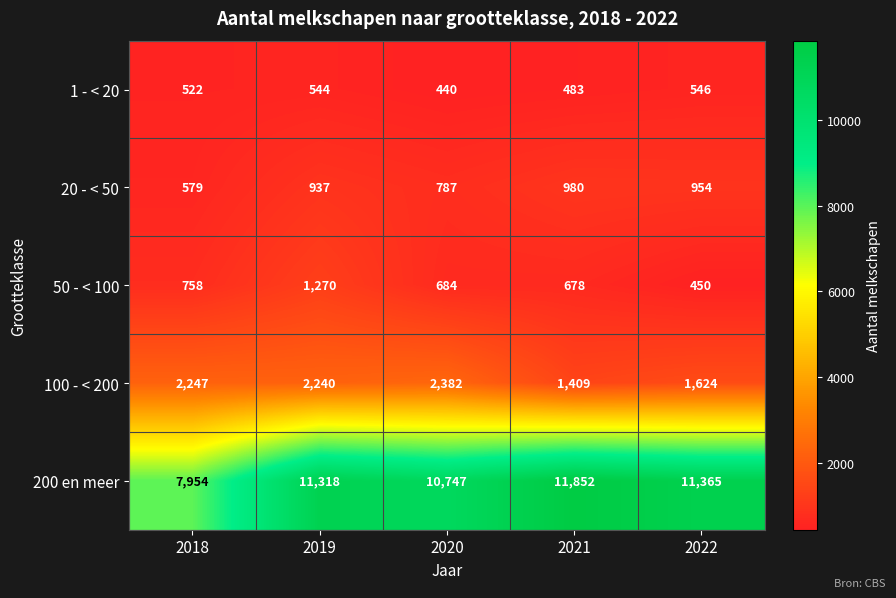

Reading left to right, list all the values displayed in this chart.

1 - < 20: 522	544	440	483	546
20 - < 50: 579	937	787	980	954
50 - < 100: 758	1270	684	678	450
100 - < 200: 2247	2240	2382	1409	1624
200 en meer: 7954	11318	10747	11852	11365